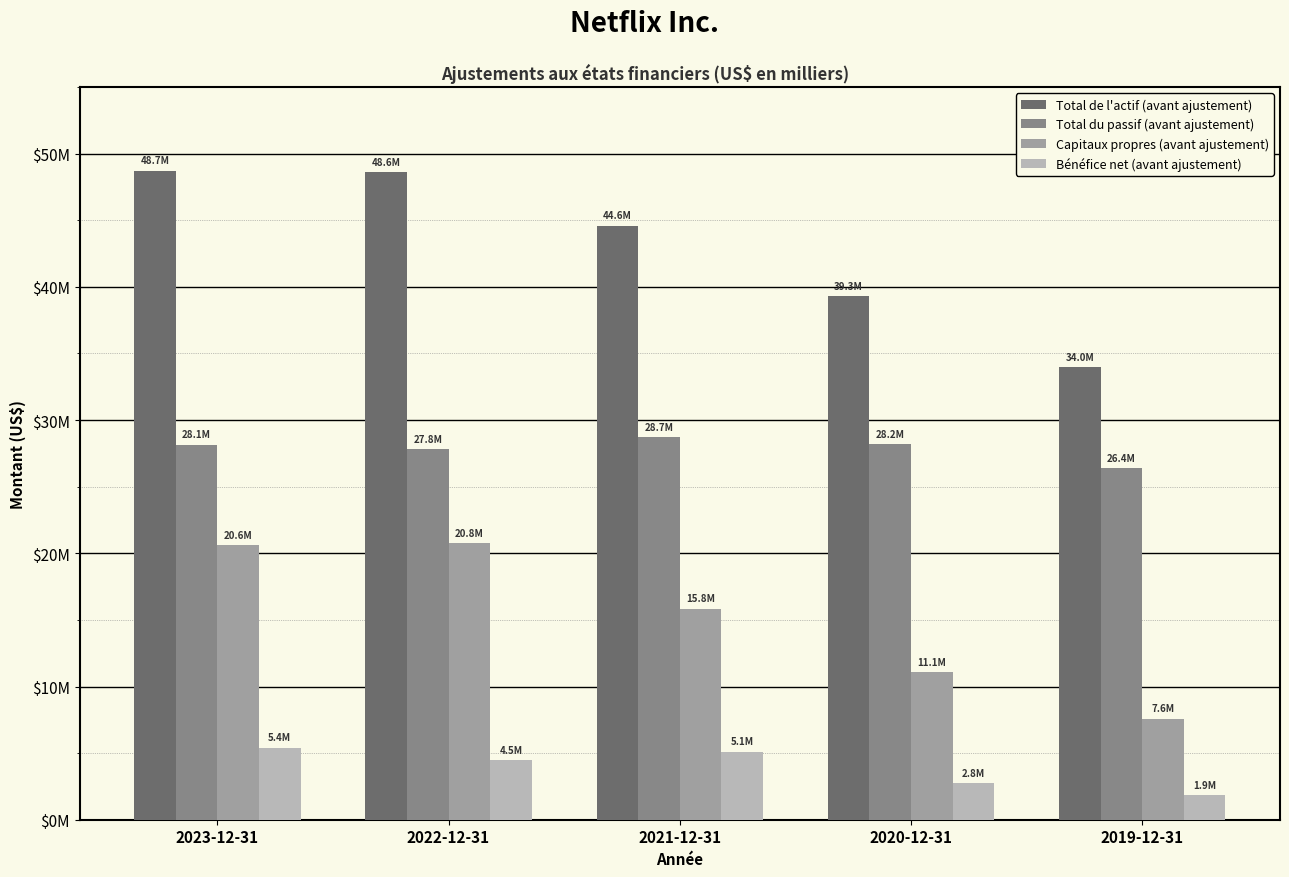

At which label does Total du passif (avant ajustement) first exceed 28143679?

2021-12-31